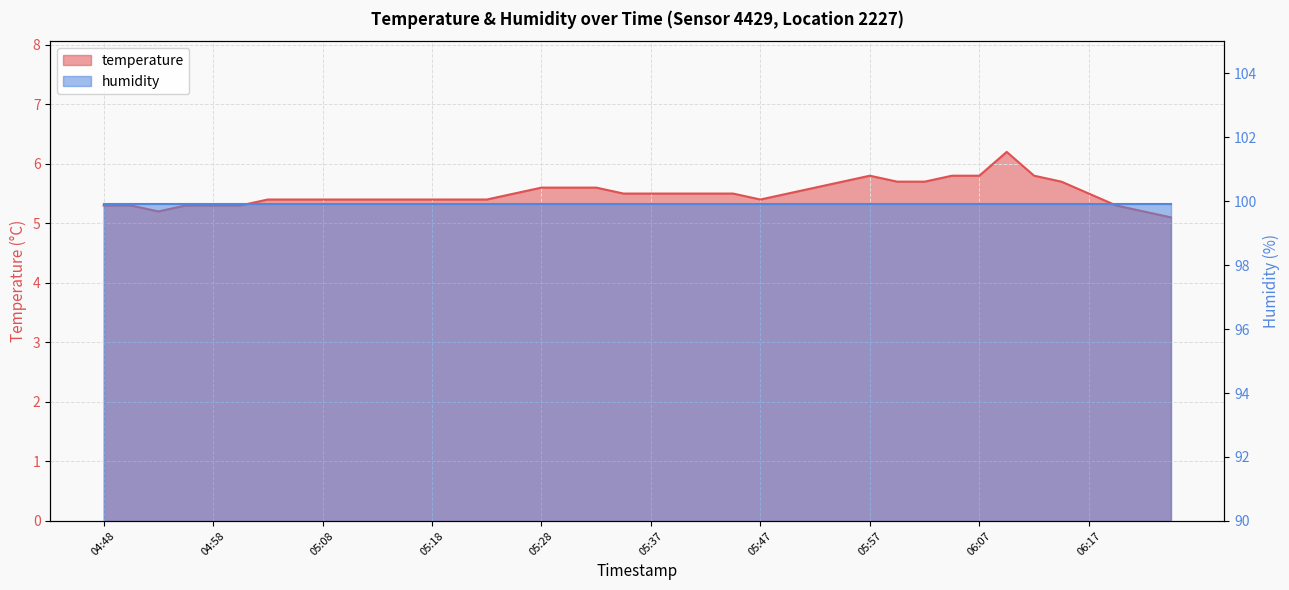

What is the maximum value shown in the chart?

6.2